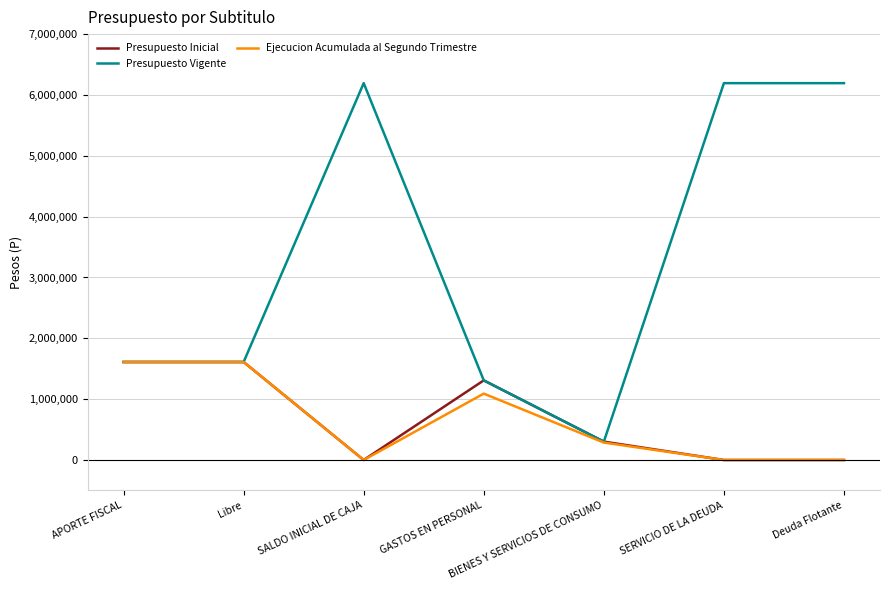

At which label is Presupuesto Inicial closest to 805373?

BIENES Y SERVICIOS DE CONSUMO